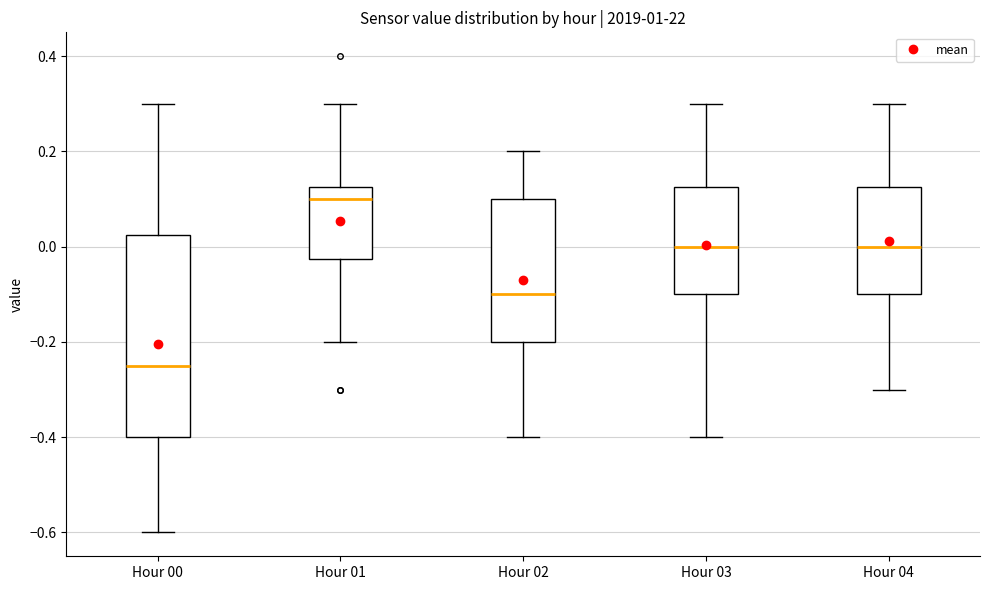

Which box's median line is the highest?

Hour 01